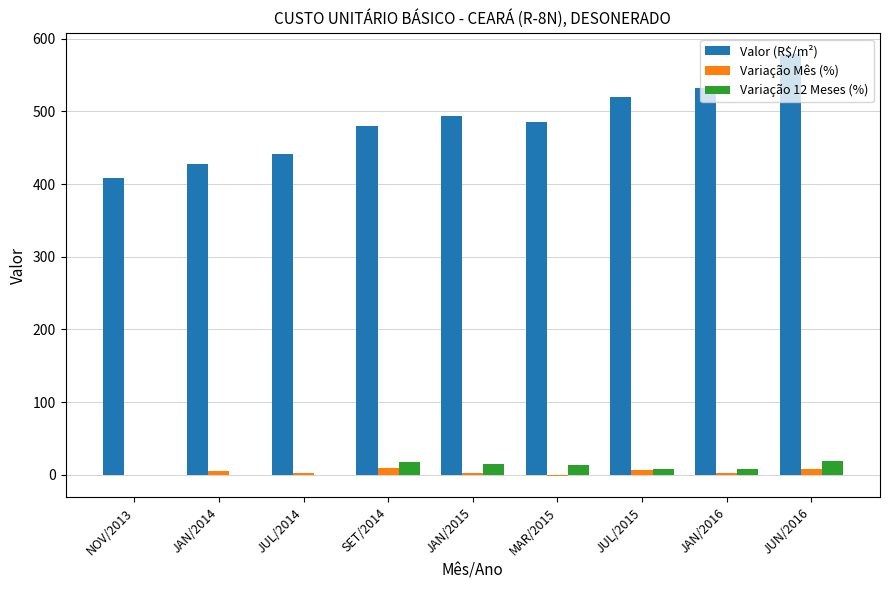

Is it true that Valor (R$/m²) equals 428.1 at JAN/2014?

True